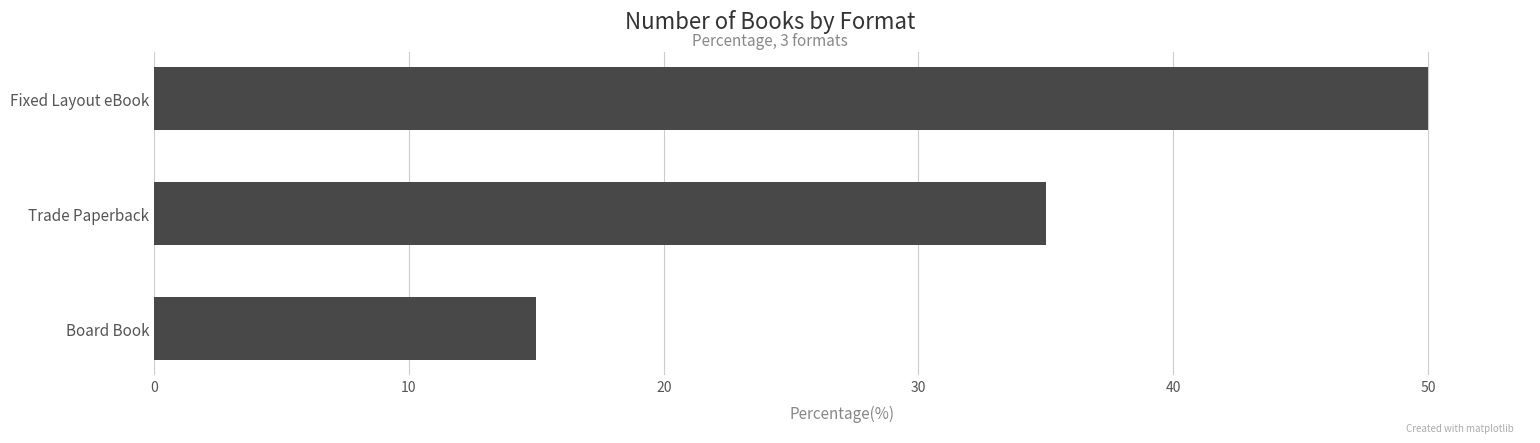

What is the greatest value displayed?

50